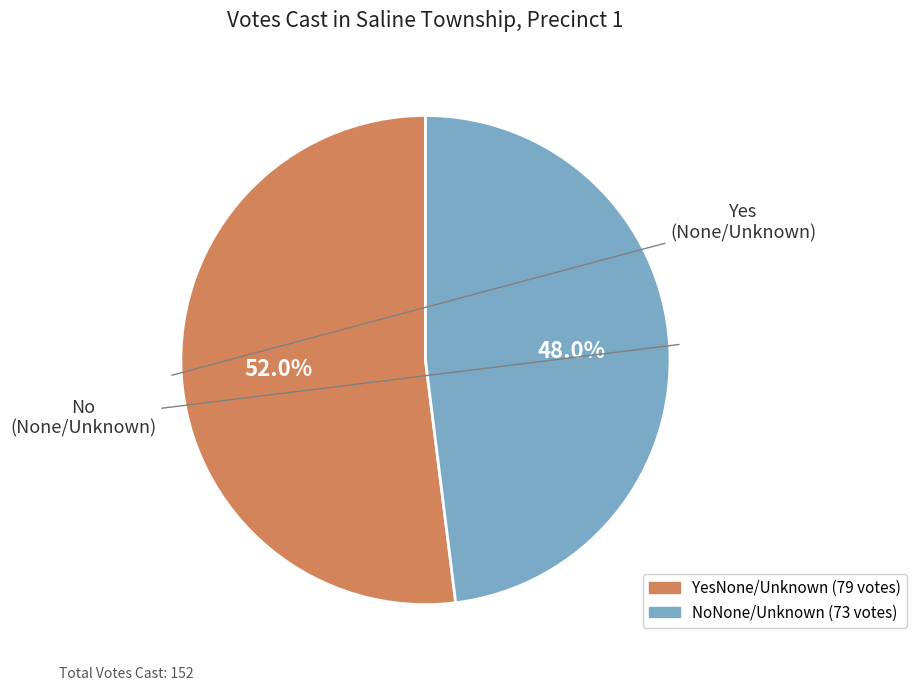

Approximately how many times larger is the value at NoNone/Unknown compared to YesNone/Unknown?

0.9